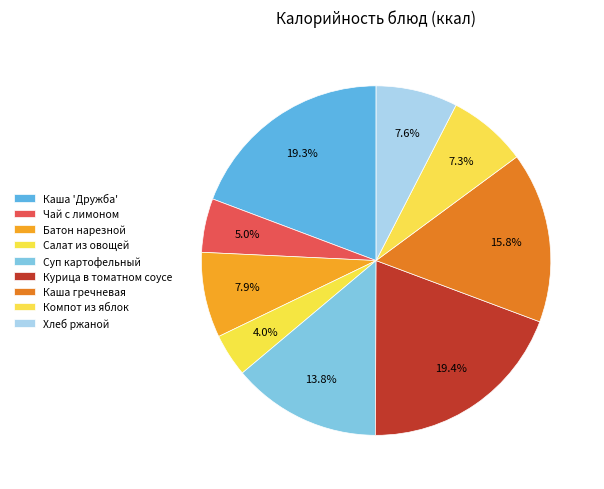

Is there any slice that represents more than half of the pie?

No